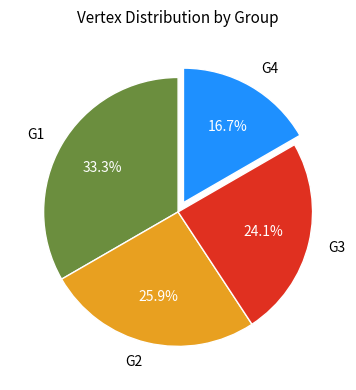

Is it true that G1 is 21% of the pie?

False